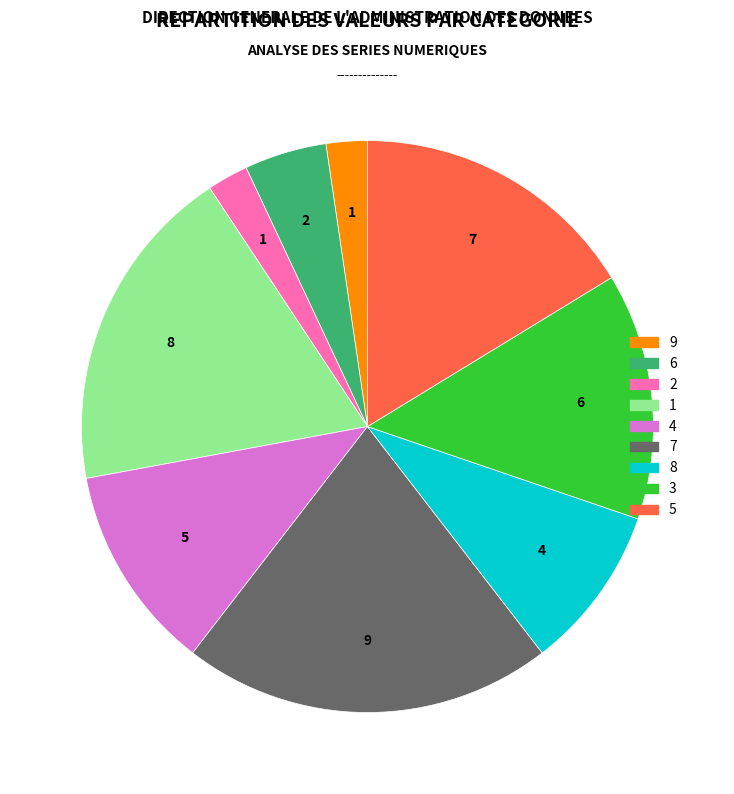

Is it true that 1 is 19% of the pie?

True